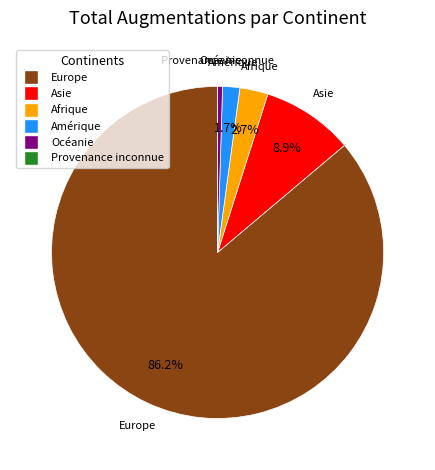

Which slice represents more than half of the pie?

Europe